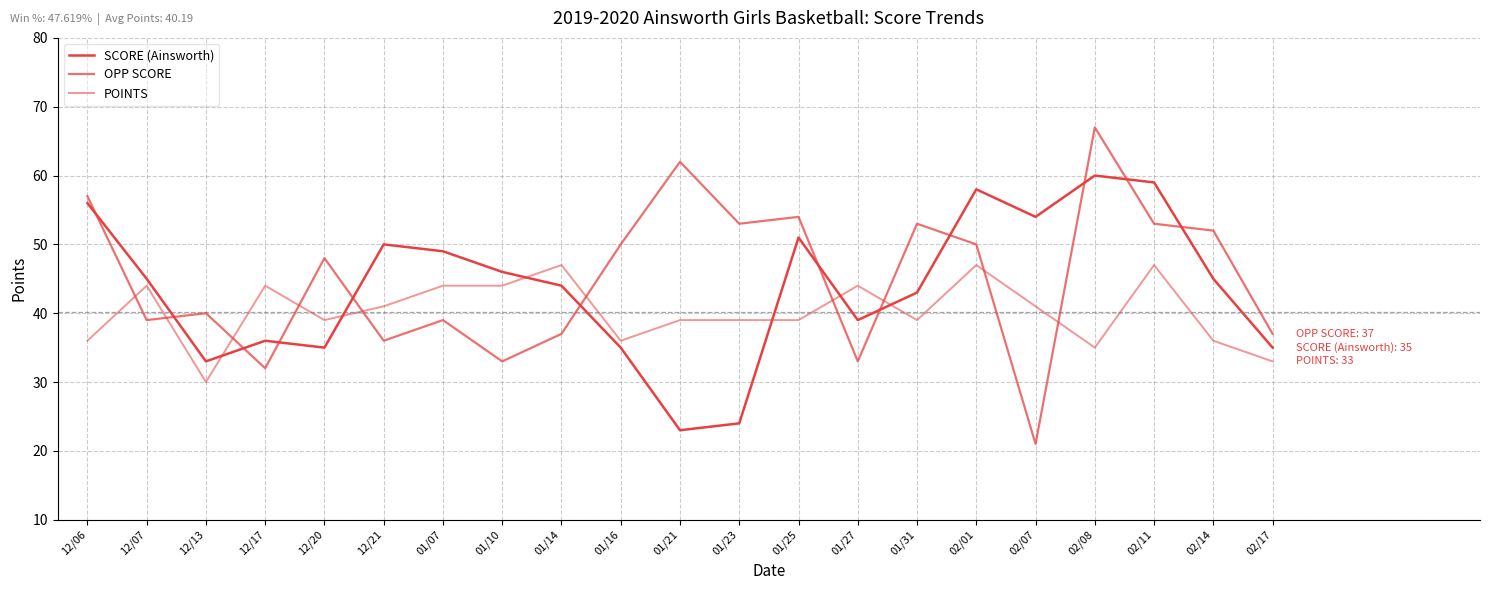

Reading right to left, extract all data points from this chart.

SCORE (Ainsworth): 35	45	59	60	54	58	43	39	51	24	23	35	44	46	49	50	35	36	33	45	56
OPP SCORE: 37	52	53	67	21	50	53	33	54	53	62	50	37	33	39	36	48	32	40	39	57
POINTS: 33	36	47	35	41	47	39	44	39	39	39	36	47	44	44	41	39	44	30	44	36